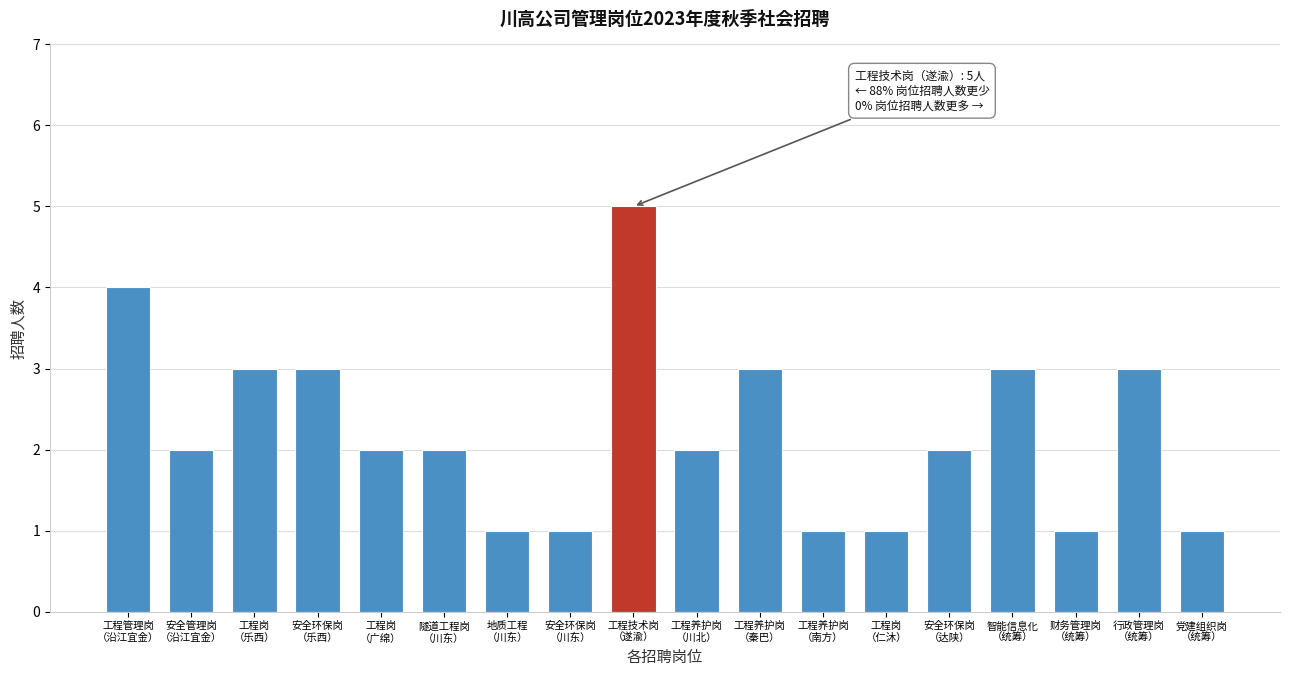

Reading left to right, transcribe all the data shown in this chart.

4	2	3	3	2	2	1	1	5	2	3	1	1	2	3	1	3	1